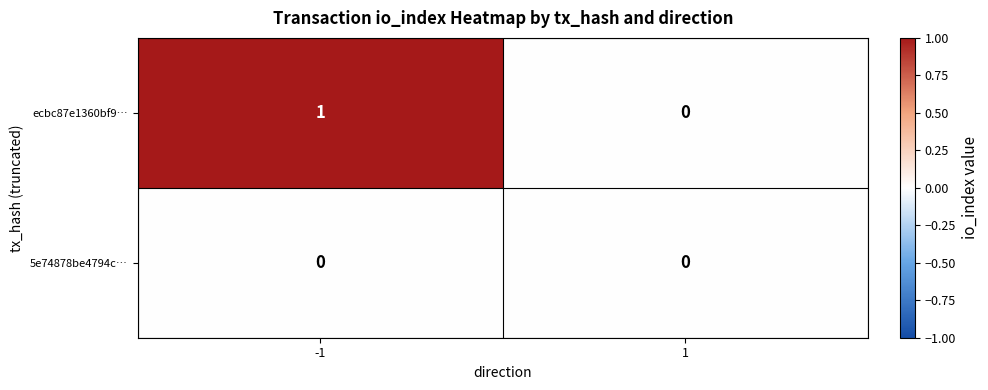

True or false: ecbc87e1360bf9… has a value of 1 at 1.

False